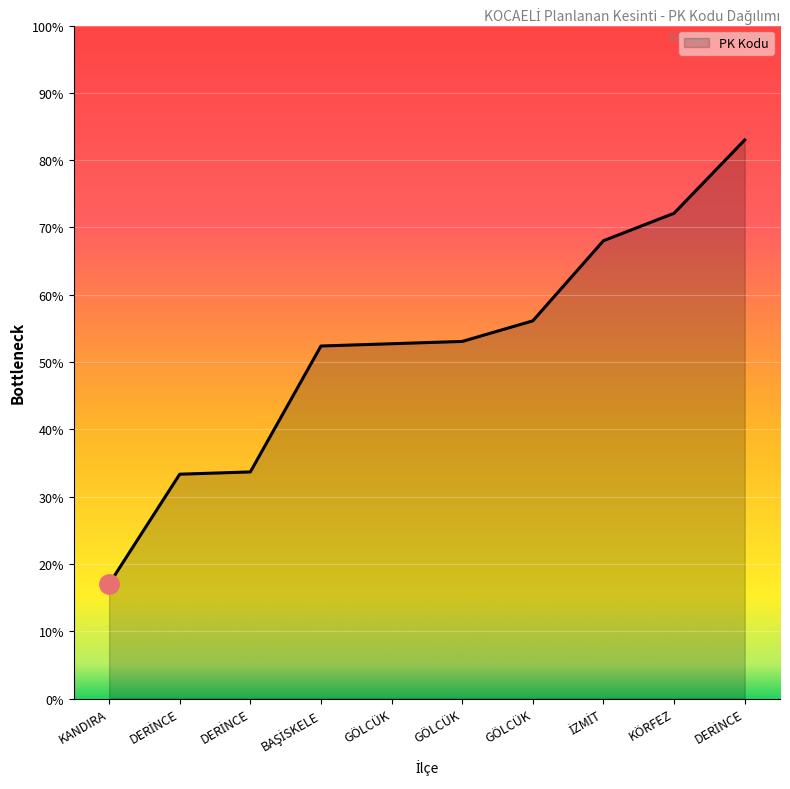

Rank the categories by value from highest to lowest.

DERİNCE, KÖRFEZ, İZMİT, GÖLCÜK, GÖLCÜK, GÖLCÜK, BAŞİSKELE, DERİNCE, DERİNCE, KANDIRA